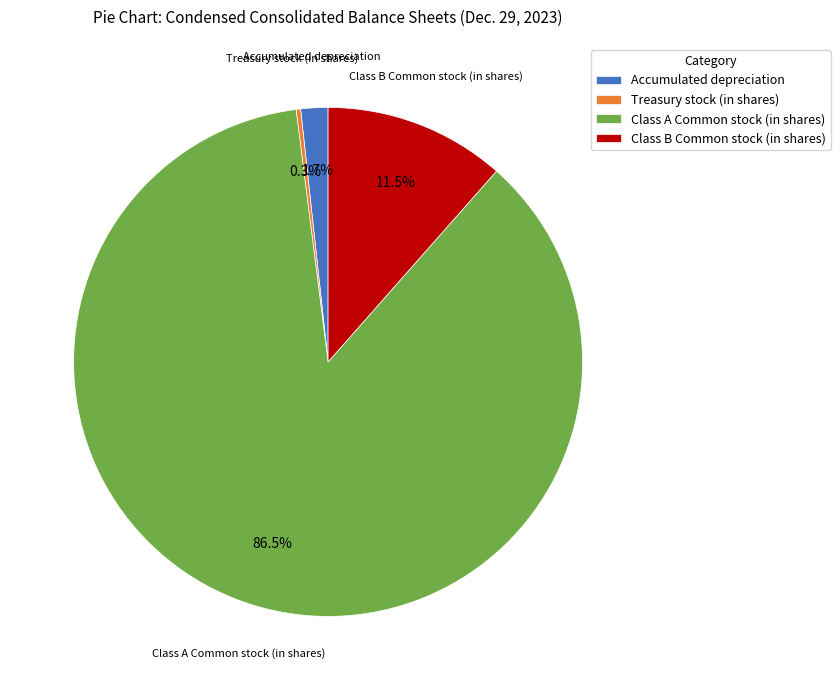

The Class B Common stock (in shares) slice represents 24% of the pie. True or false?

False